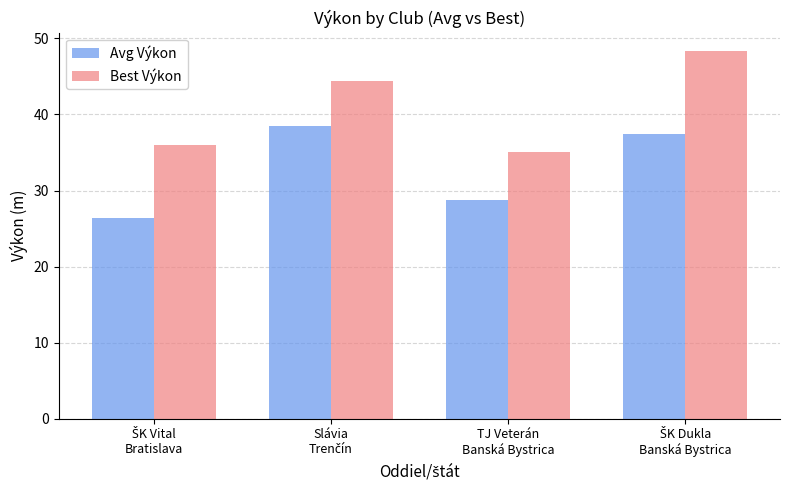

What is the average value of the Best Výkon series?

41.0